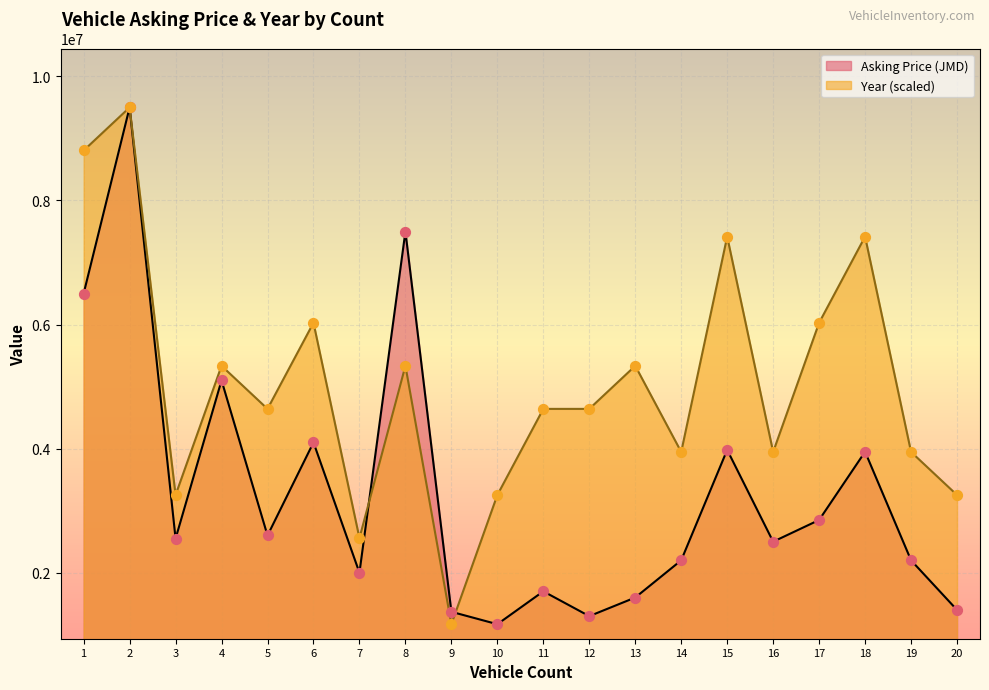

At how many categories does at least one series exceed 9413537?

1